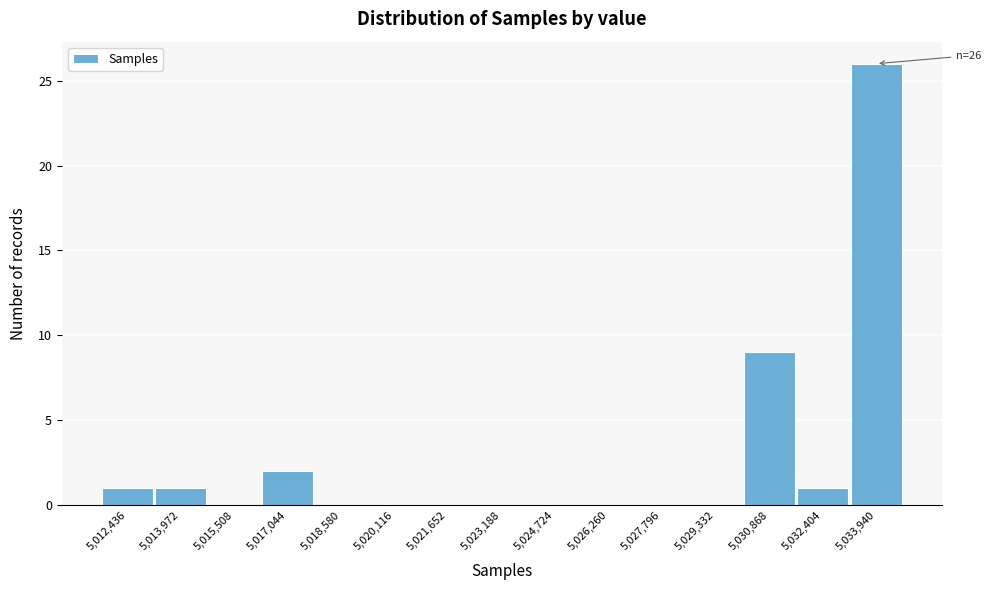

Reading left to right, what are all the values shown in this chart?

5,012,436=1	5,013,972=1	5,015,508=0	5,017,044=2	5,018,580=0	5,020,116=0	5,021,652=0	5,023,188=0	5,024,724=0	5,026,260=0	5,027,796=0	5,029,332=0	5,030,868=9	5,032,404=1	5,033,940=26